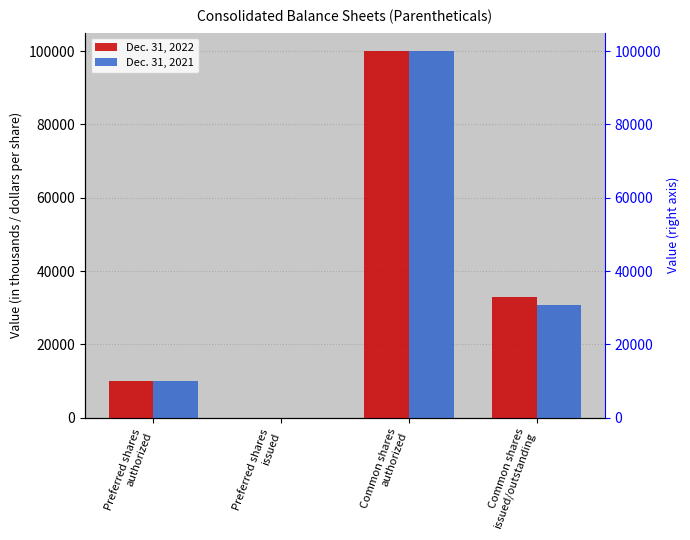

True or false: Dec. 31, 2022 has a value of 10000 at Preferred shares
authorized.

True